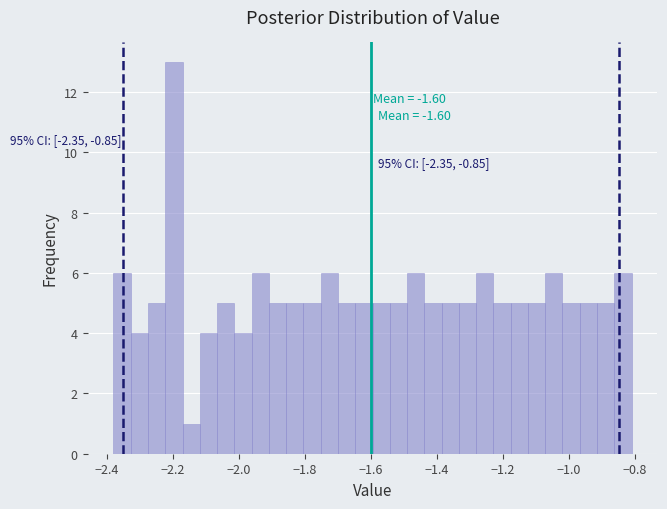

Around what value on the x-axis is the tallest bar? Give the approximate position of its centre, as read against the axis.

-2.20